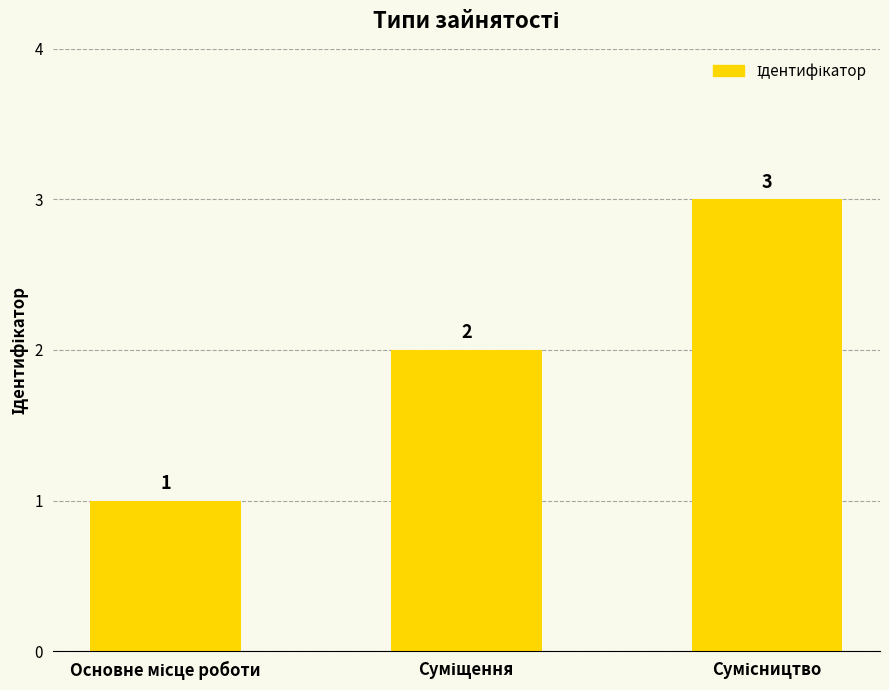

What is the value of the 2nd bar from the left?

2